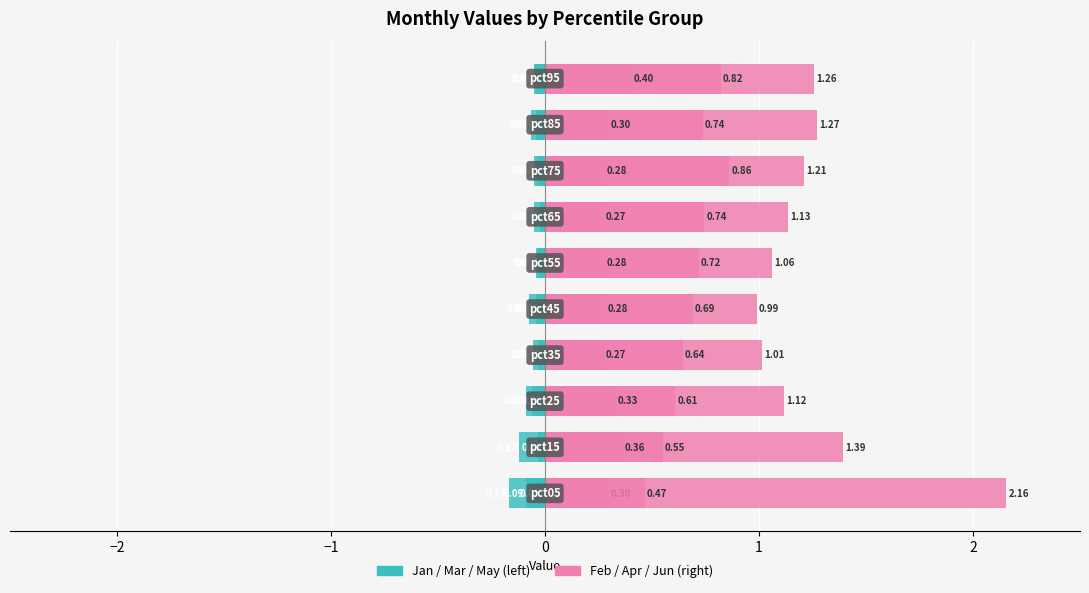

Does the chart contain any negative values?

Yes